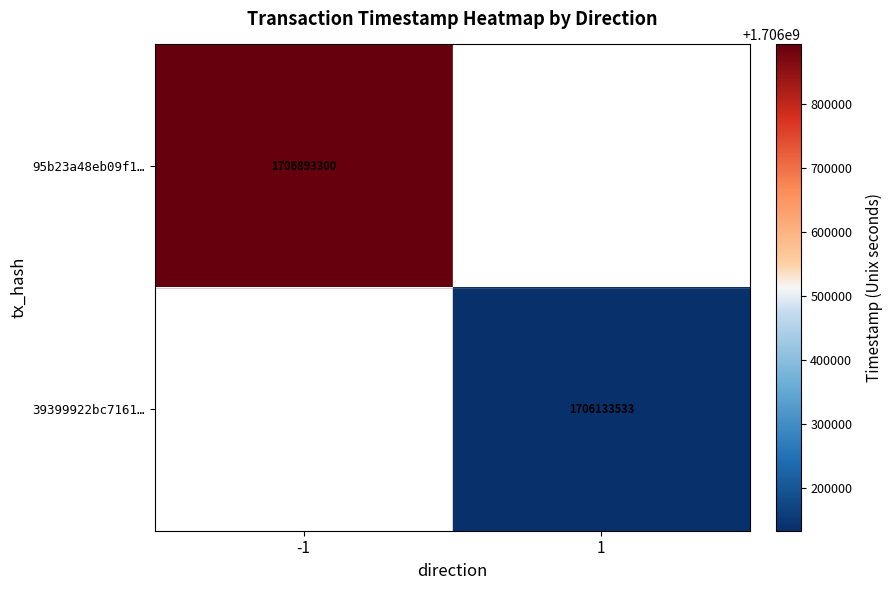

What is the smallest value displayed?

1706133533.0